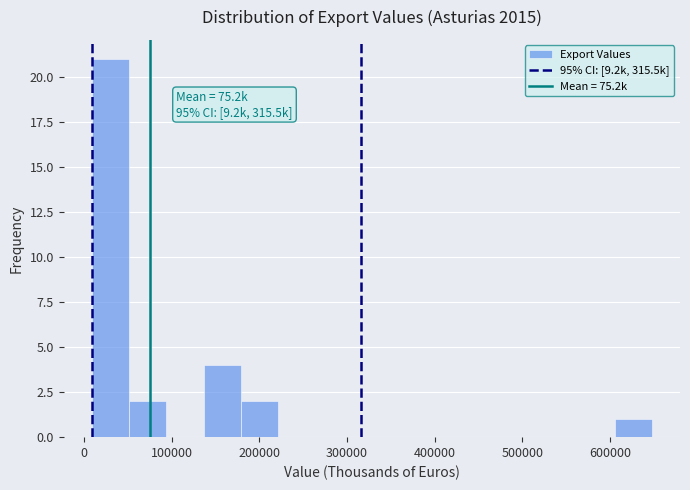

Over which range of the x-axis is the bar tallest?

10000 to 50000